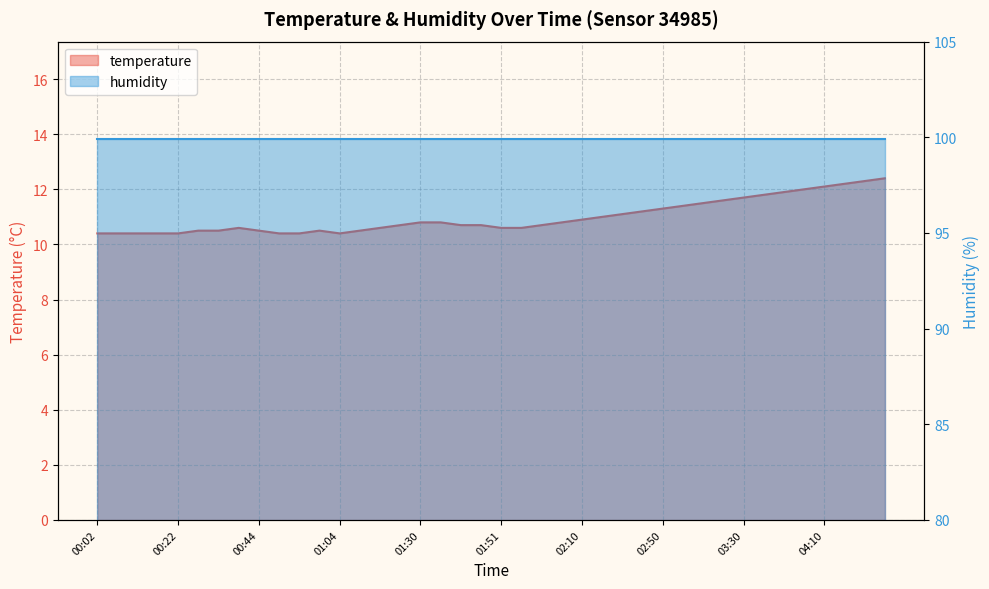

At which category does the chart reach its peak across all series?

04:40